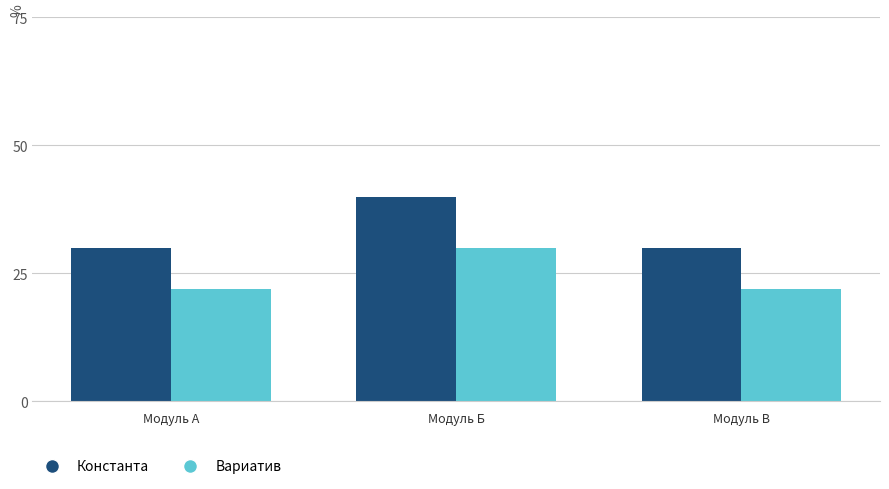

What is the difference between the maximum and minimum values in the Вариатив series?

8